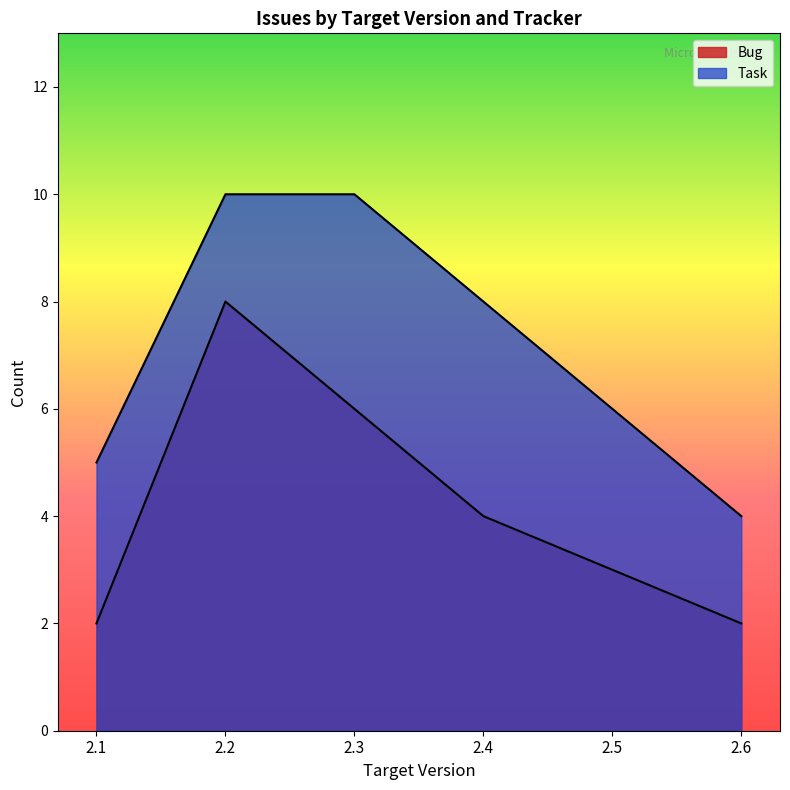

True or false: Bug and Task intersect in this chart.

False